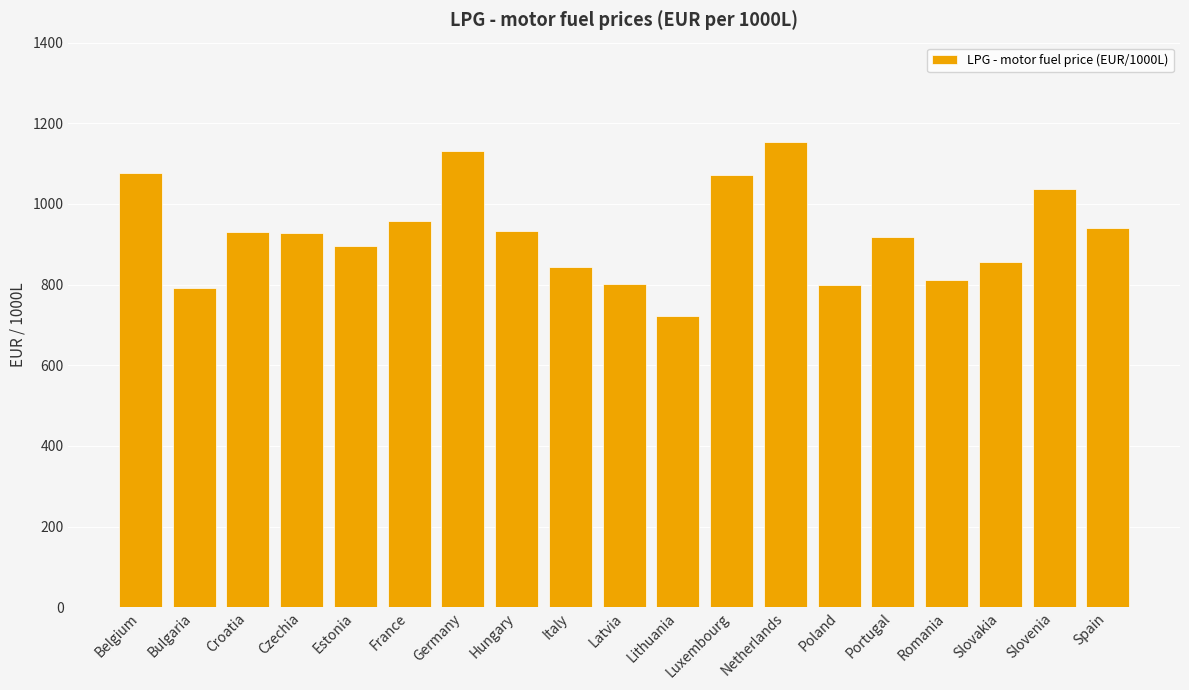

What is the approximate value at Bulgaria?

792.7